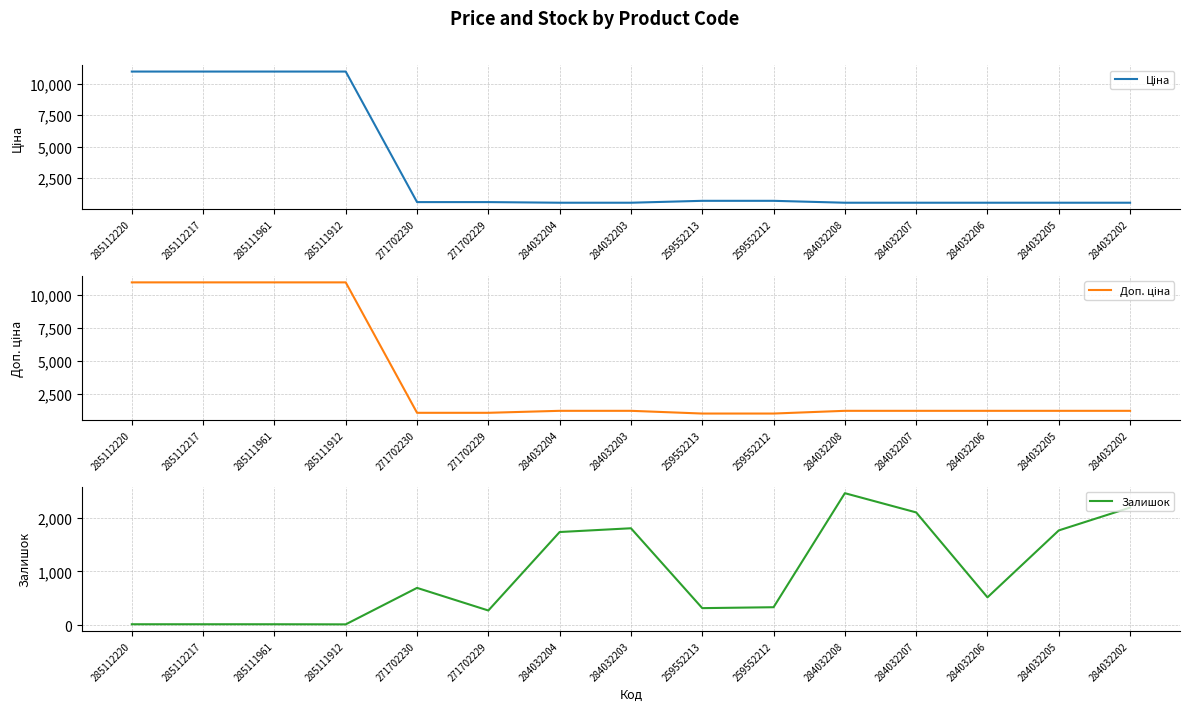

At which category does Залишок reach its first local peak?

271702230